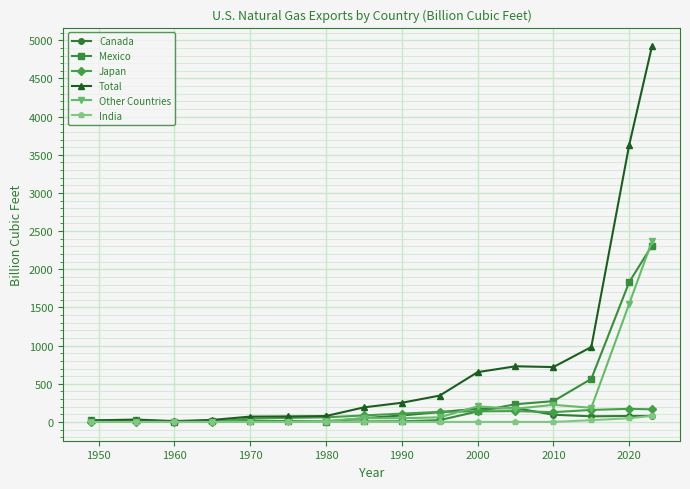

How many data points in Mexico are less than 19?

7